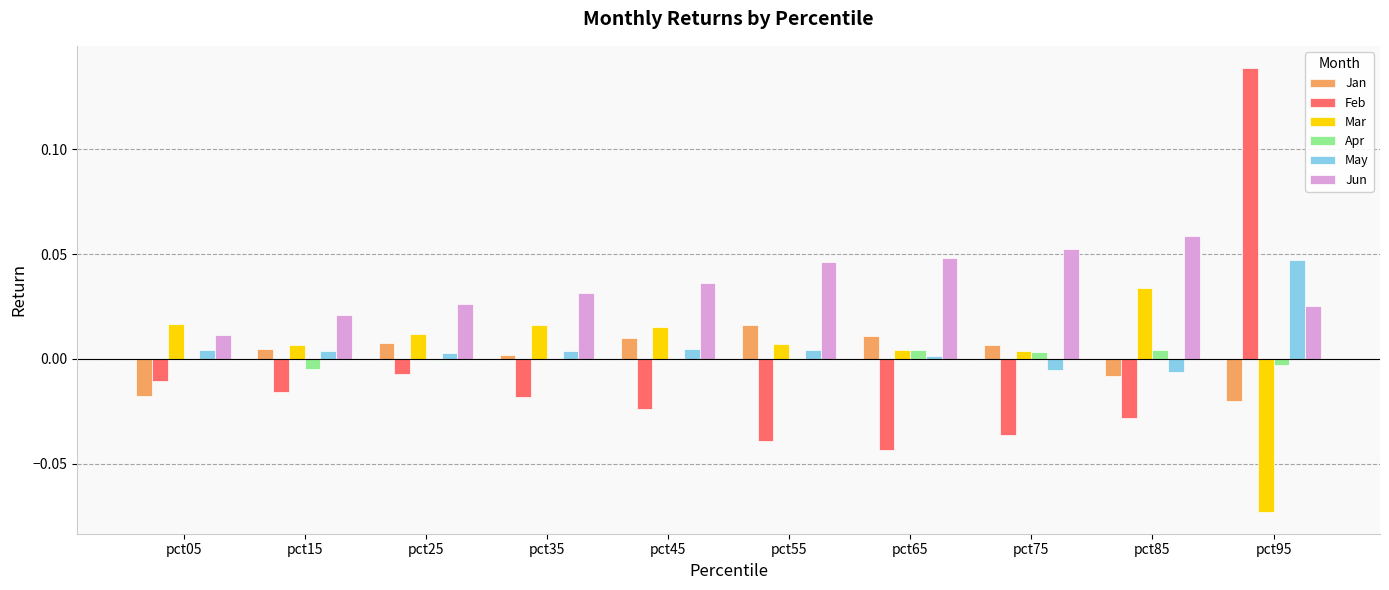

Between pct05 and pct25, which series saw the biggest shift?

Jan